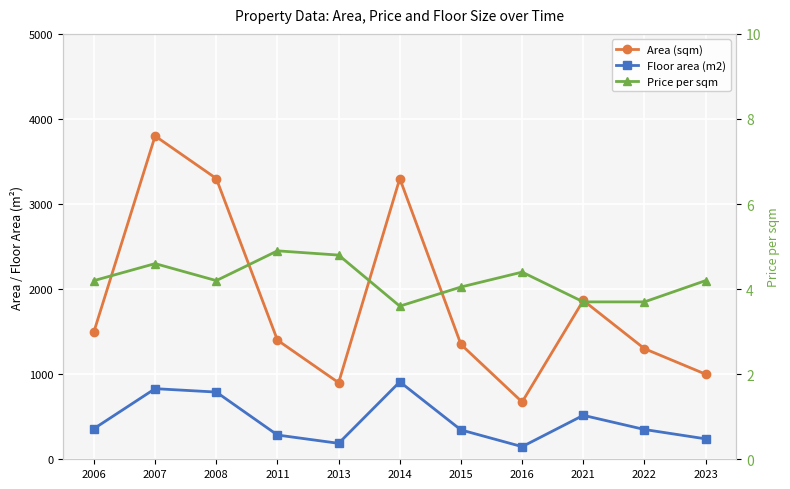

Which series has the largest total across all categories?

Area (sqm)